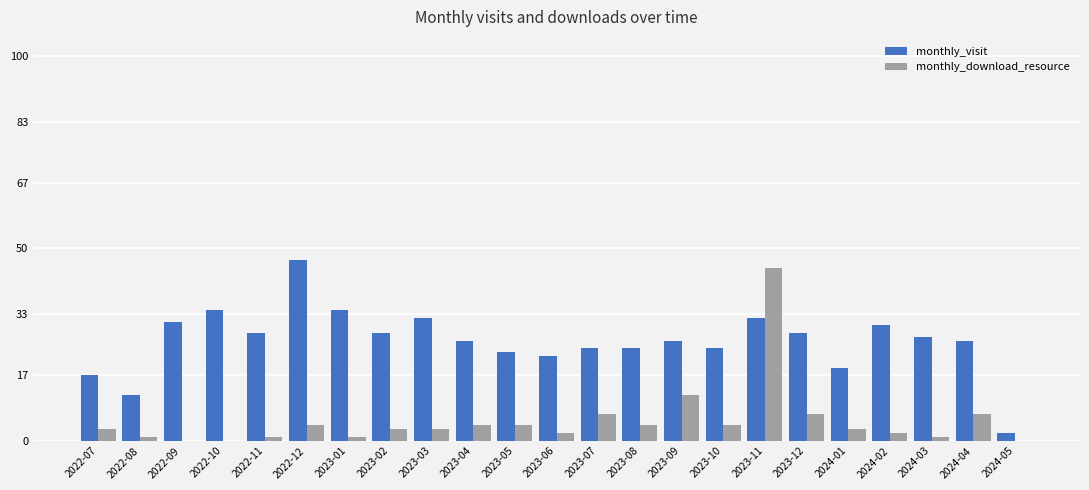

Reading left to right, transcribe all the data shown in this chart.

monthly_visit: 17	12	31	34	28	47	34	28	32	26	23	22	24	24	26	24	32	28	19	30	27	26	2
monthly_download_resource: 3	1	0	0	1	4	1	3	3	4	4	2	7	4	12	4	45	7	3	2	1	7	0